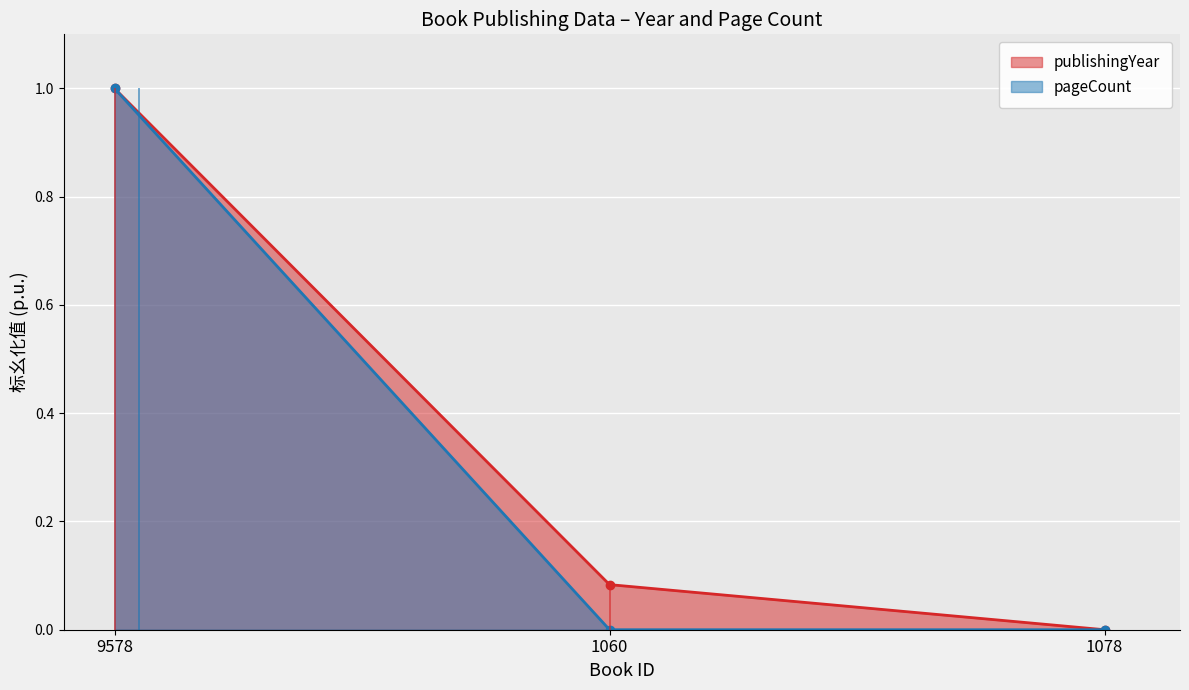

Where is pageCount nearest to the value 0?

1060